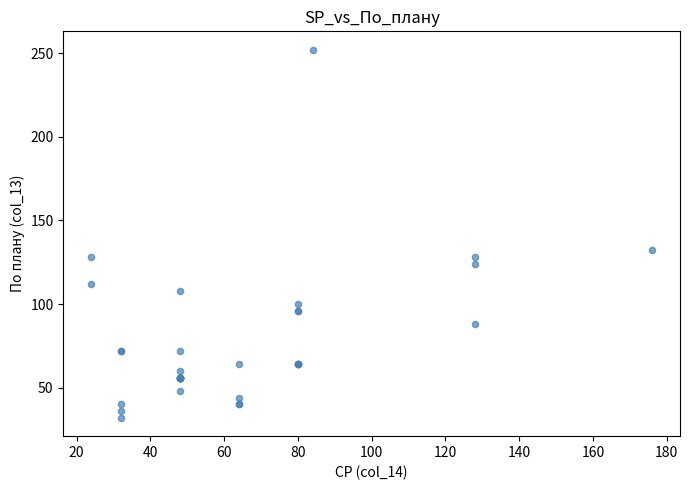

What Y value in the scatter plot is closest to 142?

132